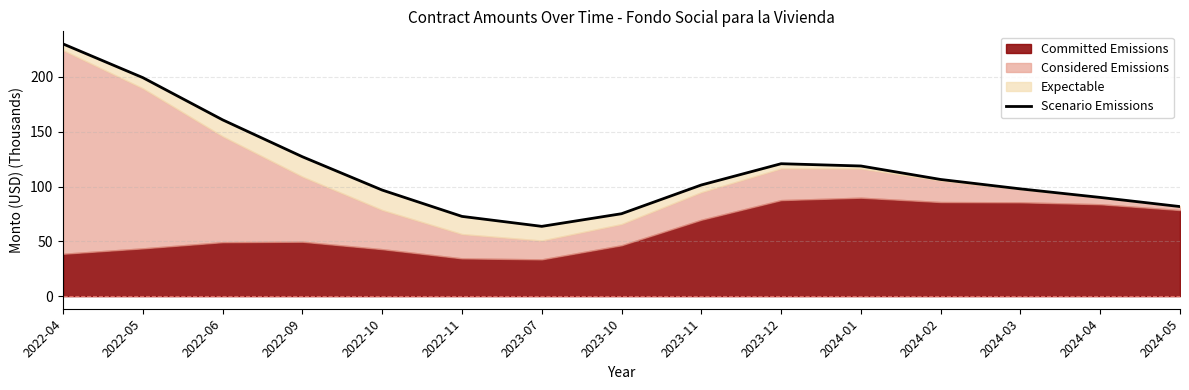

What is the change in value from 2022-10 to 2024-05?

-15.0